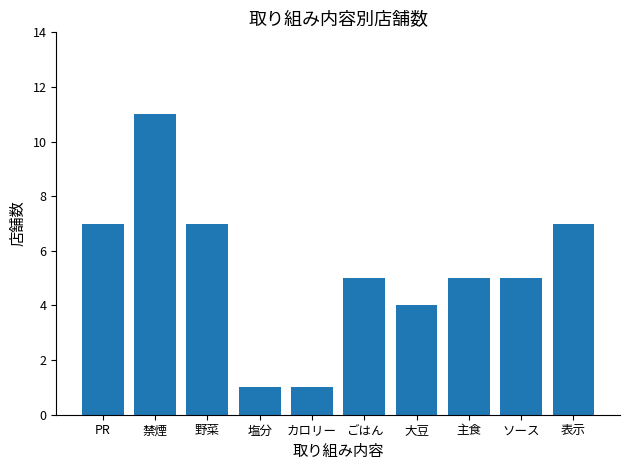

What position from the right is 大豆?

4